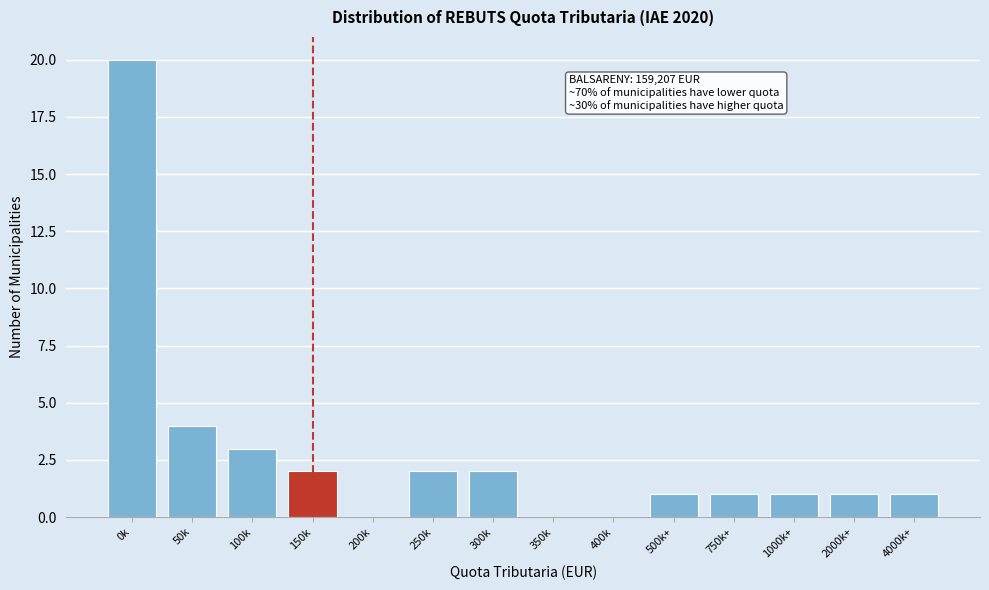

Reading right to left, transcribe all the data shown in this chart.

4000k+=1	2000k+=1	1000k+=1	750k+=1	500k+=1	400k=0	350k=0	300k=2	250k=2	200k=0	150k=2	100k=3	50k=4	0k=20